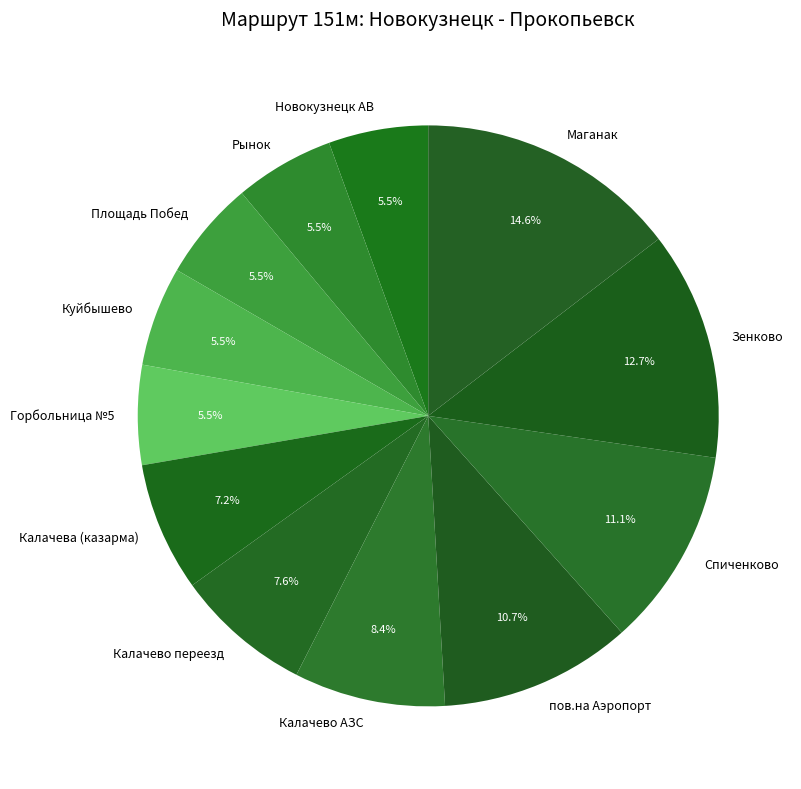

The Спиченково slice represents 17% of the pie. True or false?

False